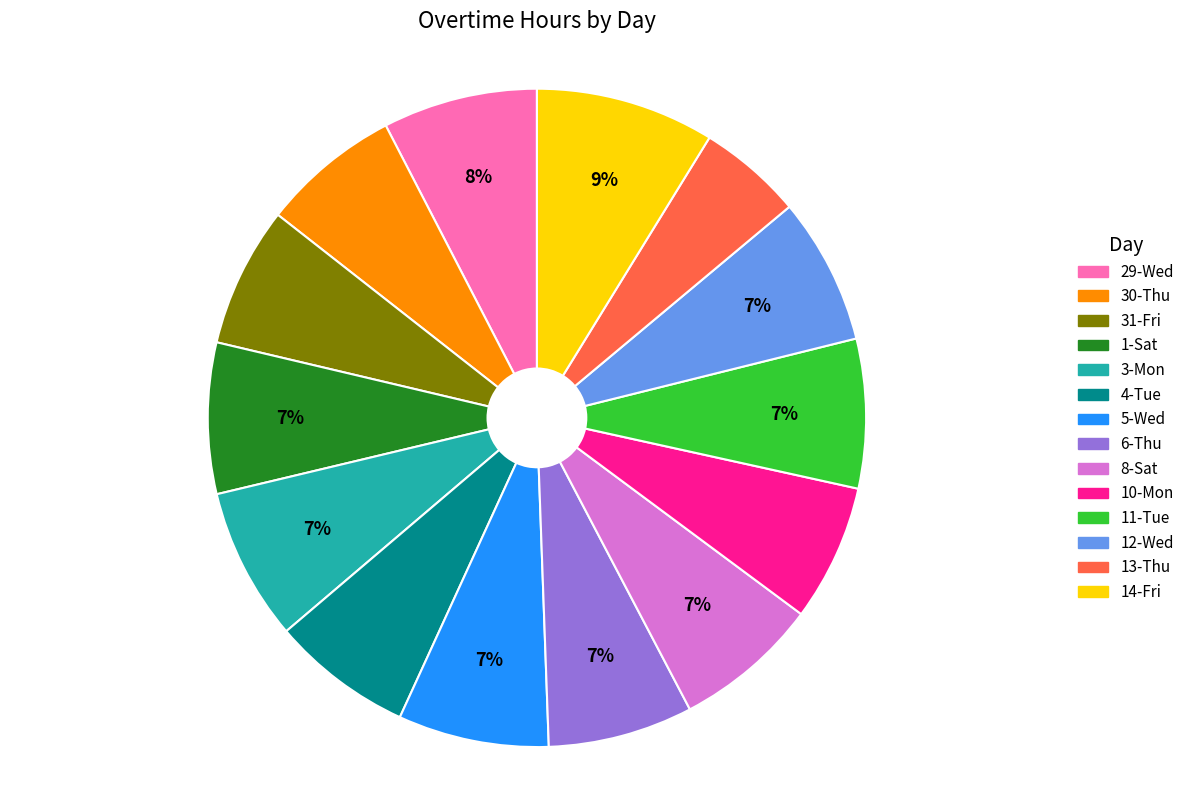

Is it true that 4-Tue is 7% of the pie?

True